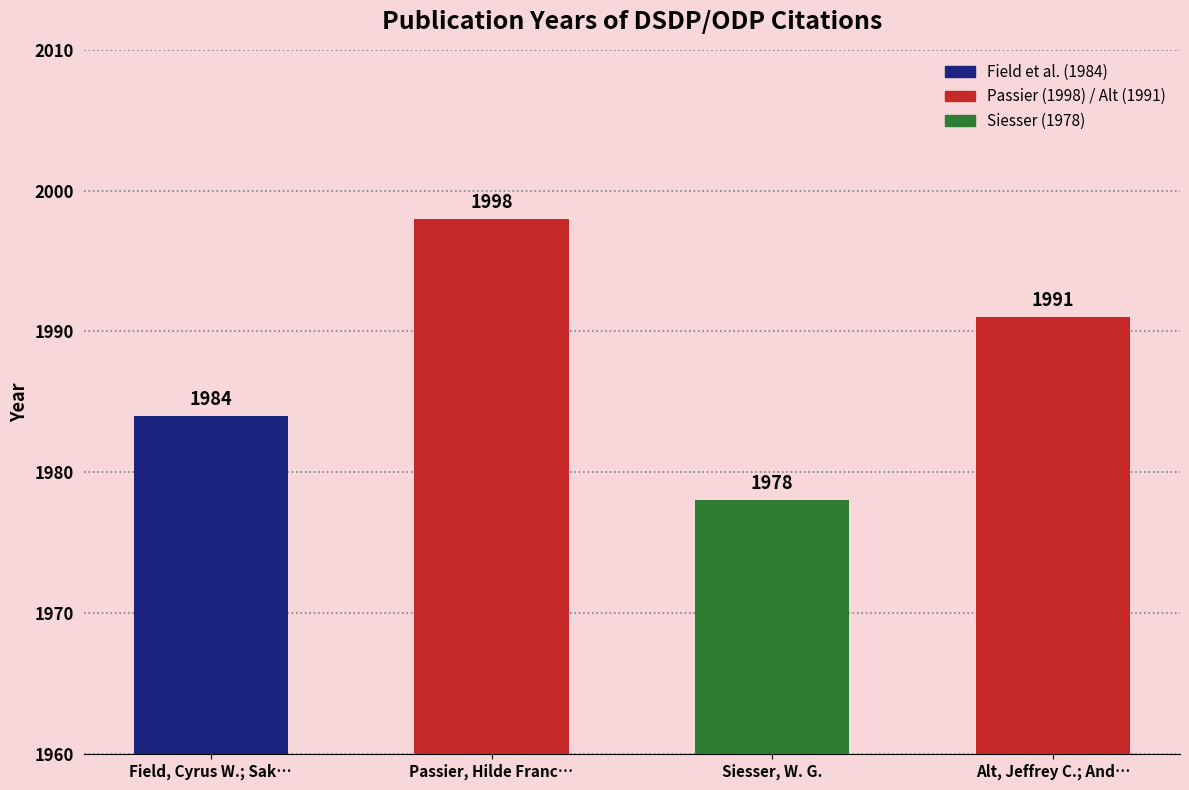

What is the sum of all values?

7951